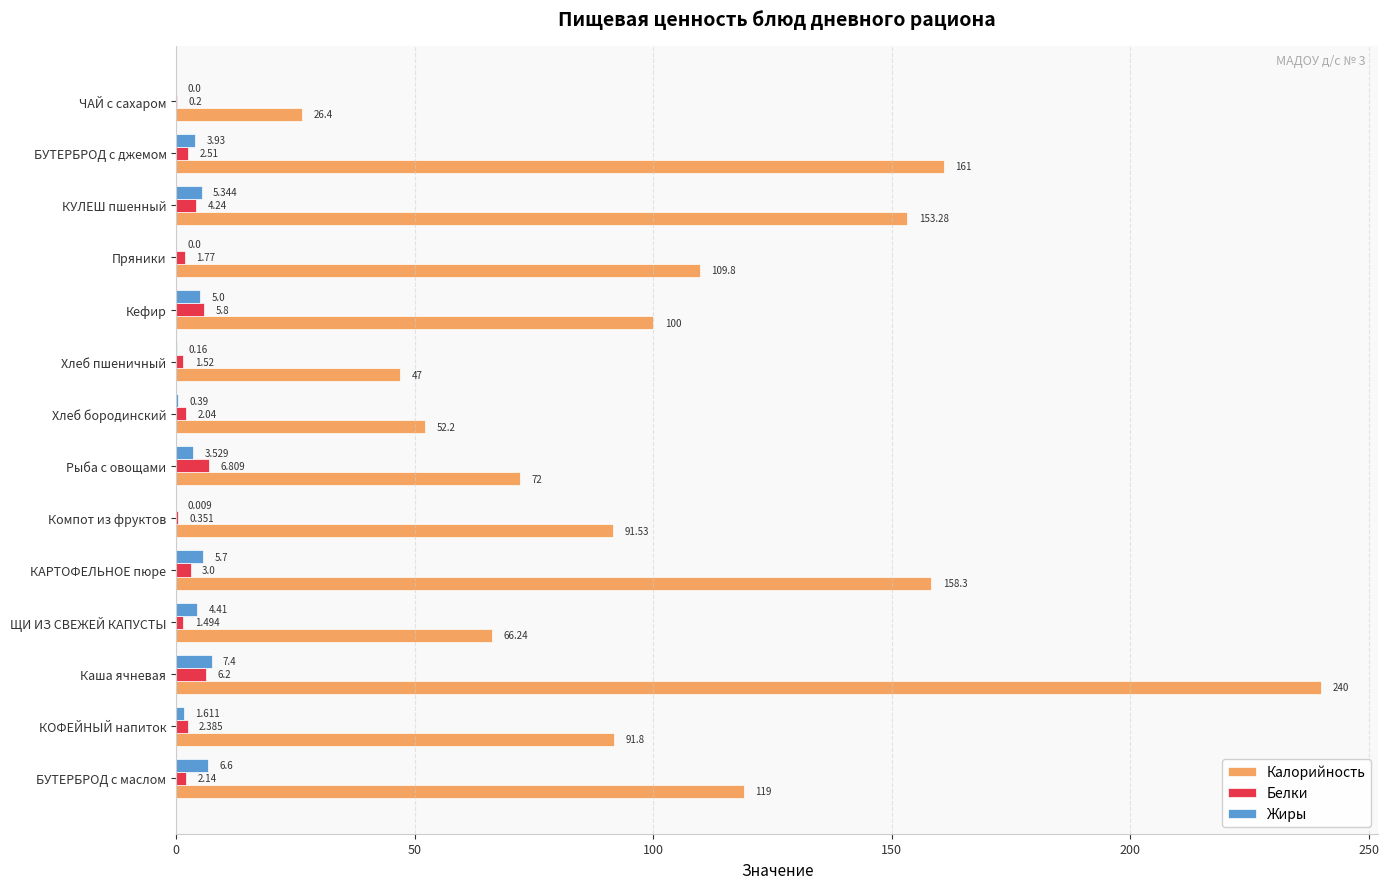

Where is Калорийность nearest to the value 133?

БУТЕРБРОД с маслом